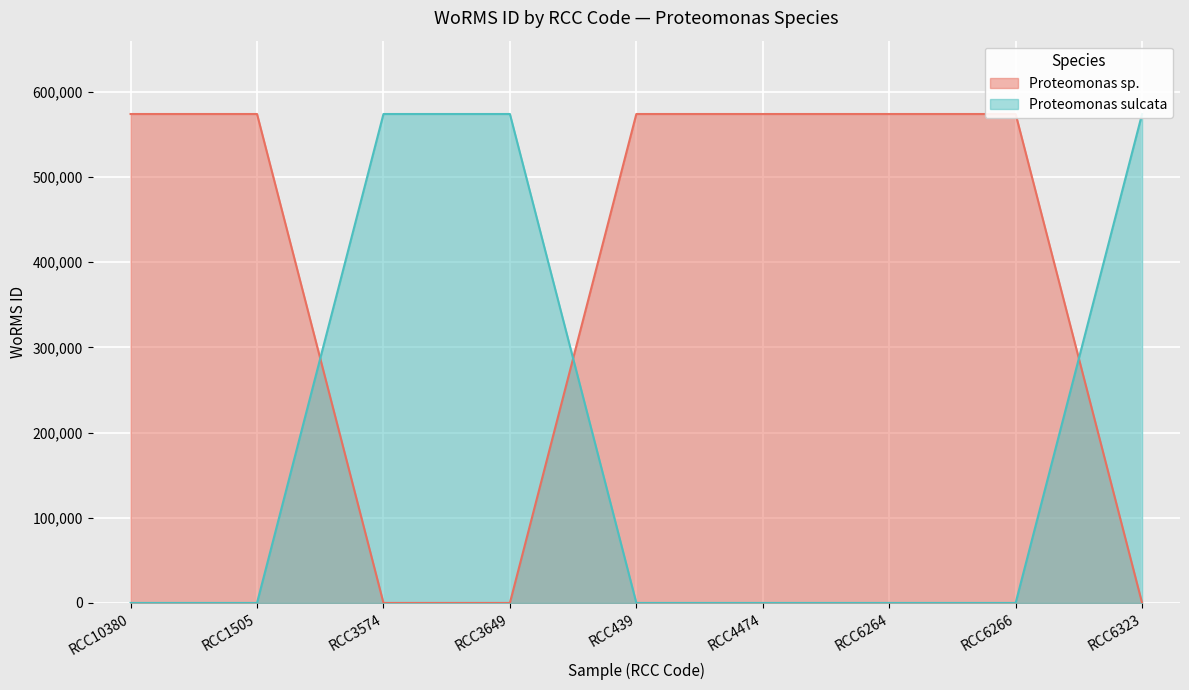

What is the difference between the highest and lowest values at RCC10380?

573955